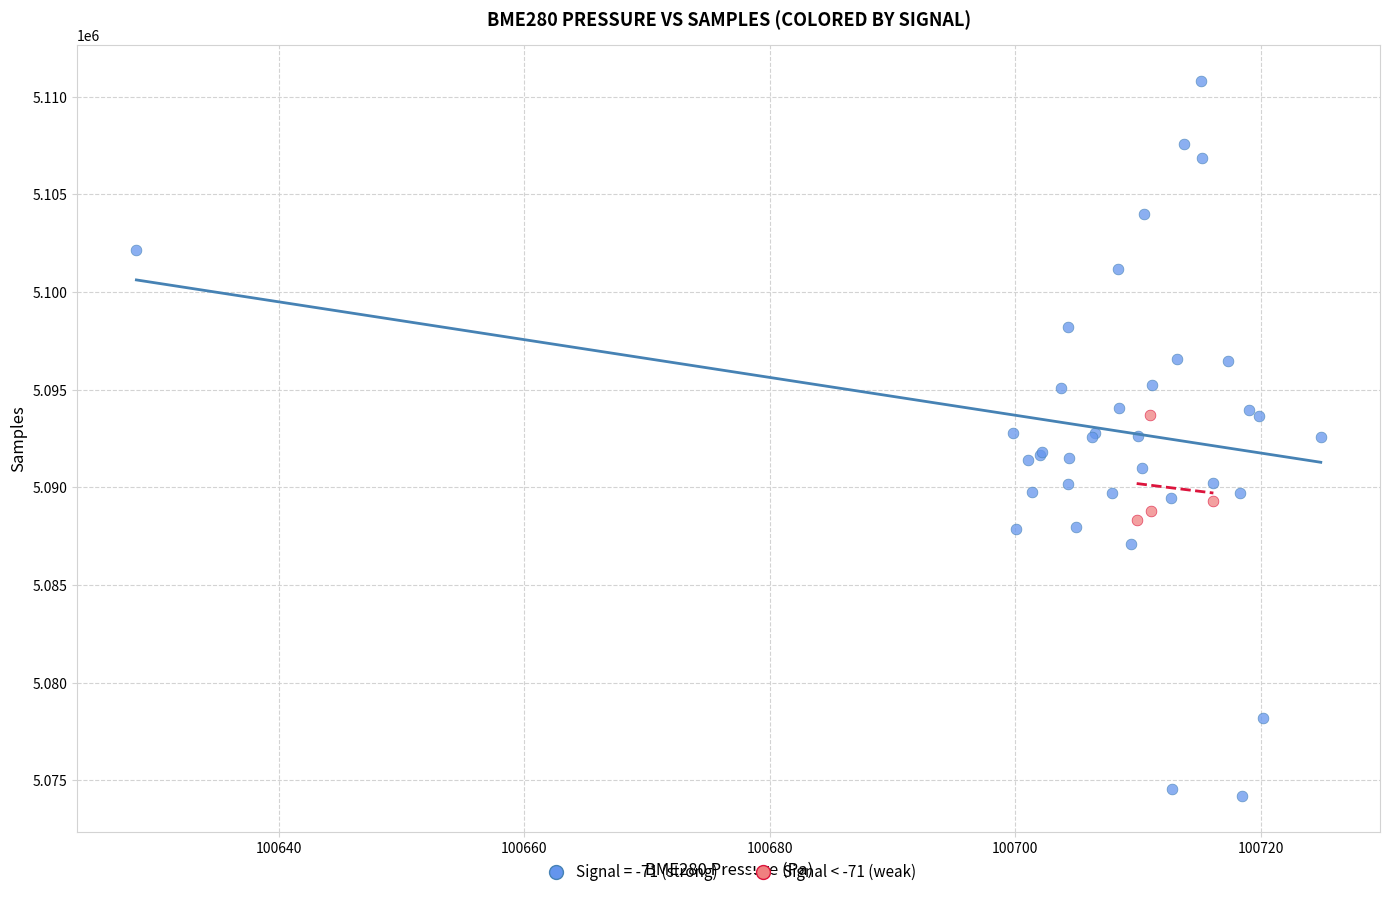

Which series reaches the minimum Y coordinate?

Signal = -71 (strong)